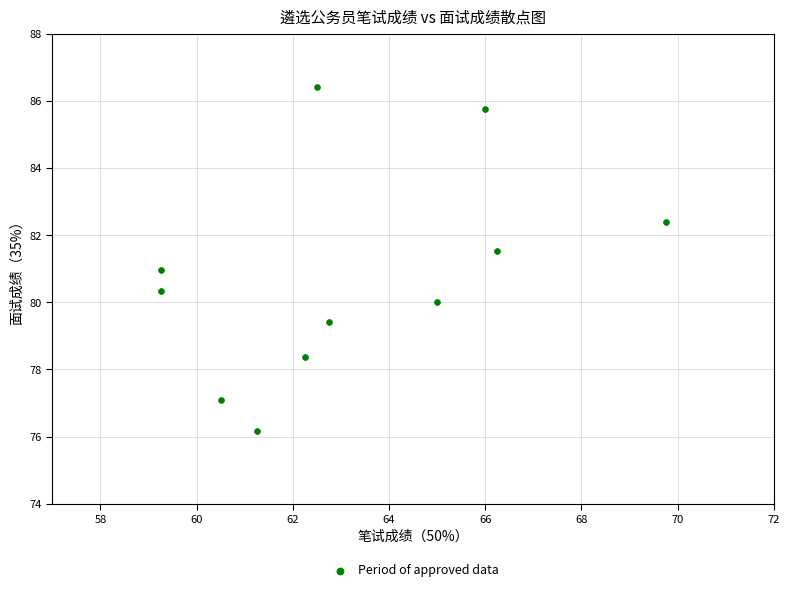

What is the range of X values (max minus min)?

10.5